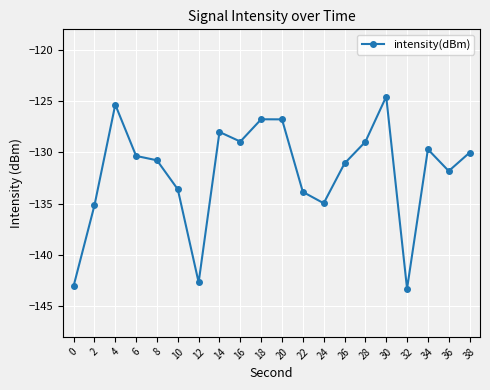

What is the value of the 14th point from the left?

-131.1